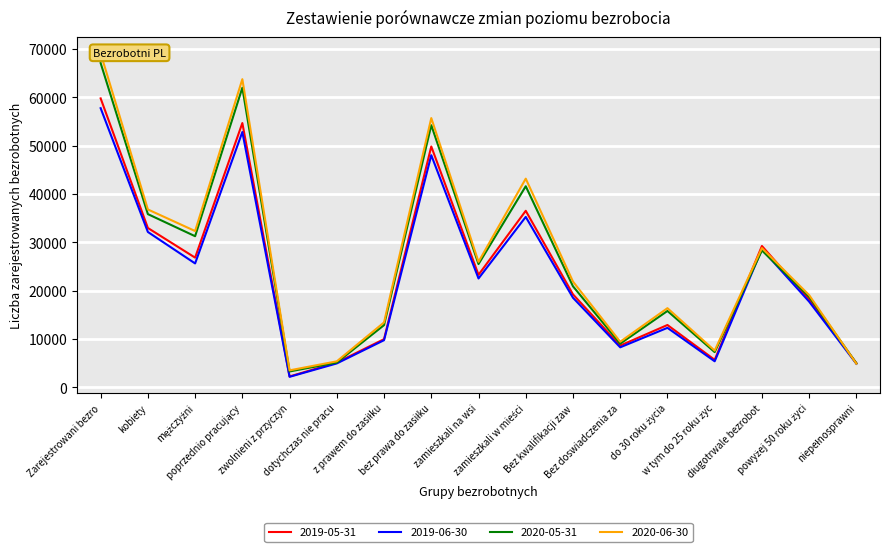

At which label does 2019-06-30 first exceed 18502?

Zarejestrowani bezro